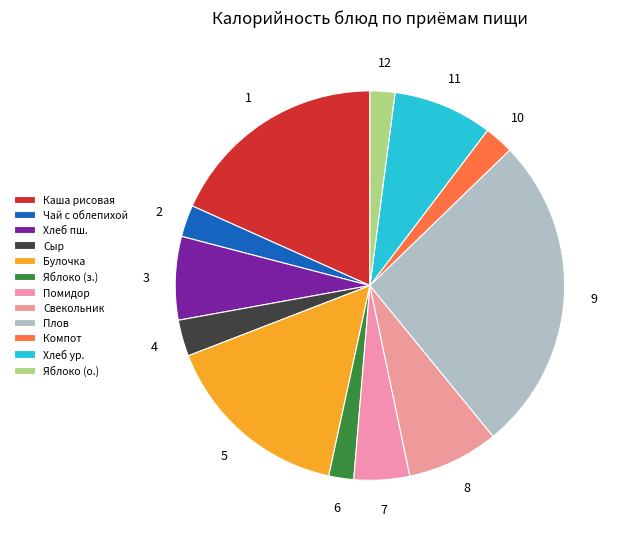

Count the number of slices in the pie.

12